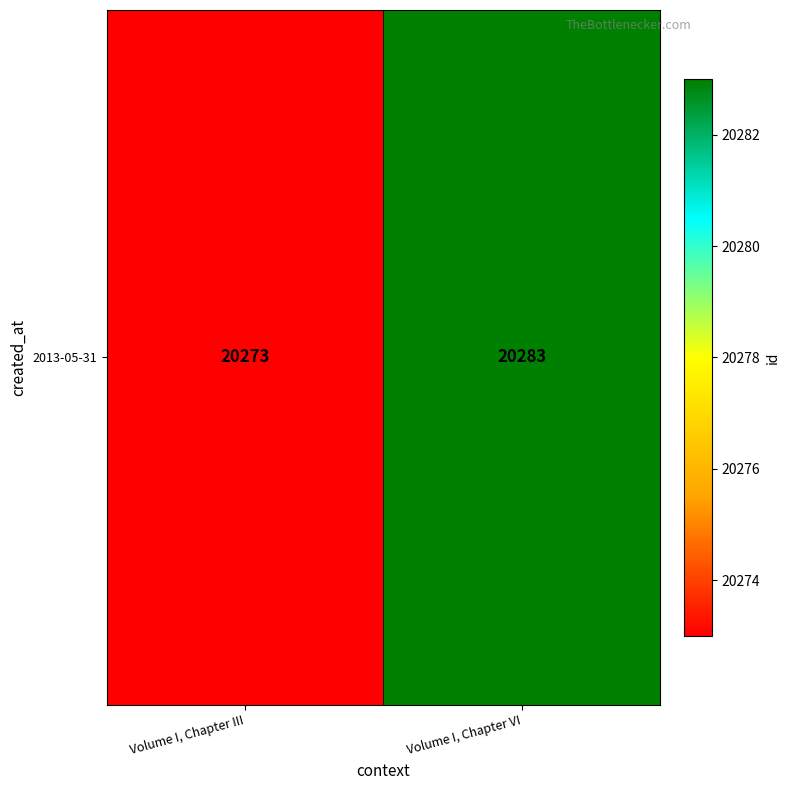

What is the change in value from Volume I, Chapter III to Volume I, Chapter VI?

+10